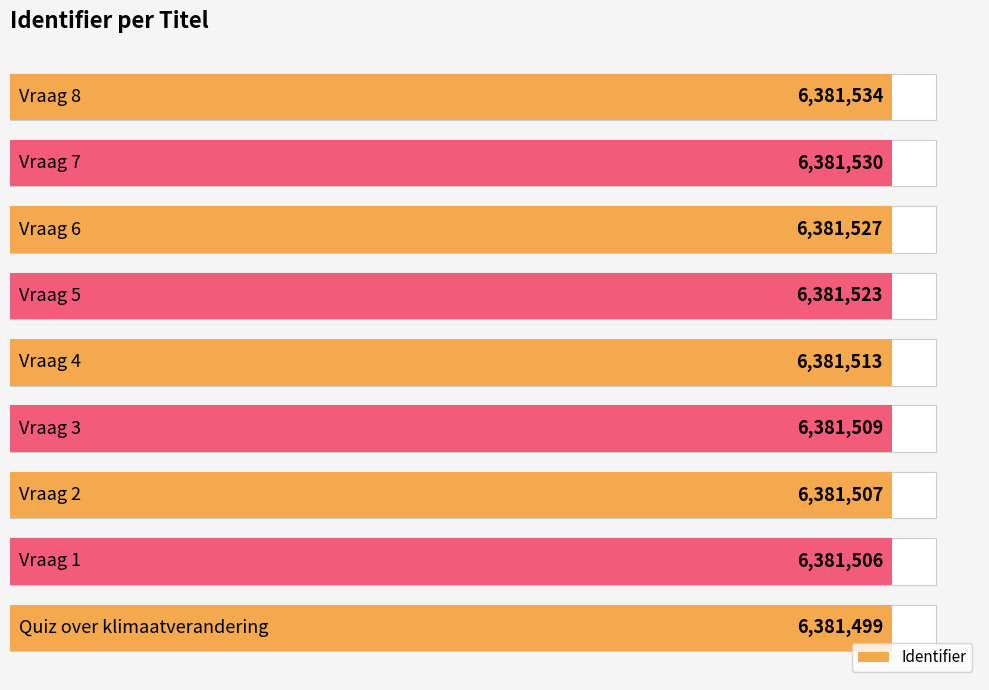

Is it true that the value at 7 is 1365914?

False